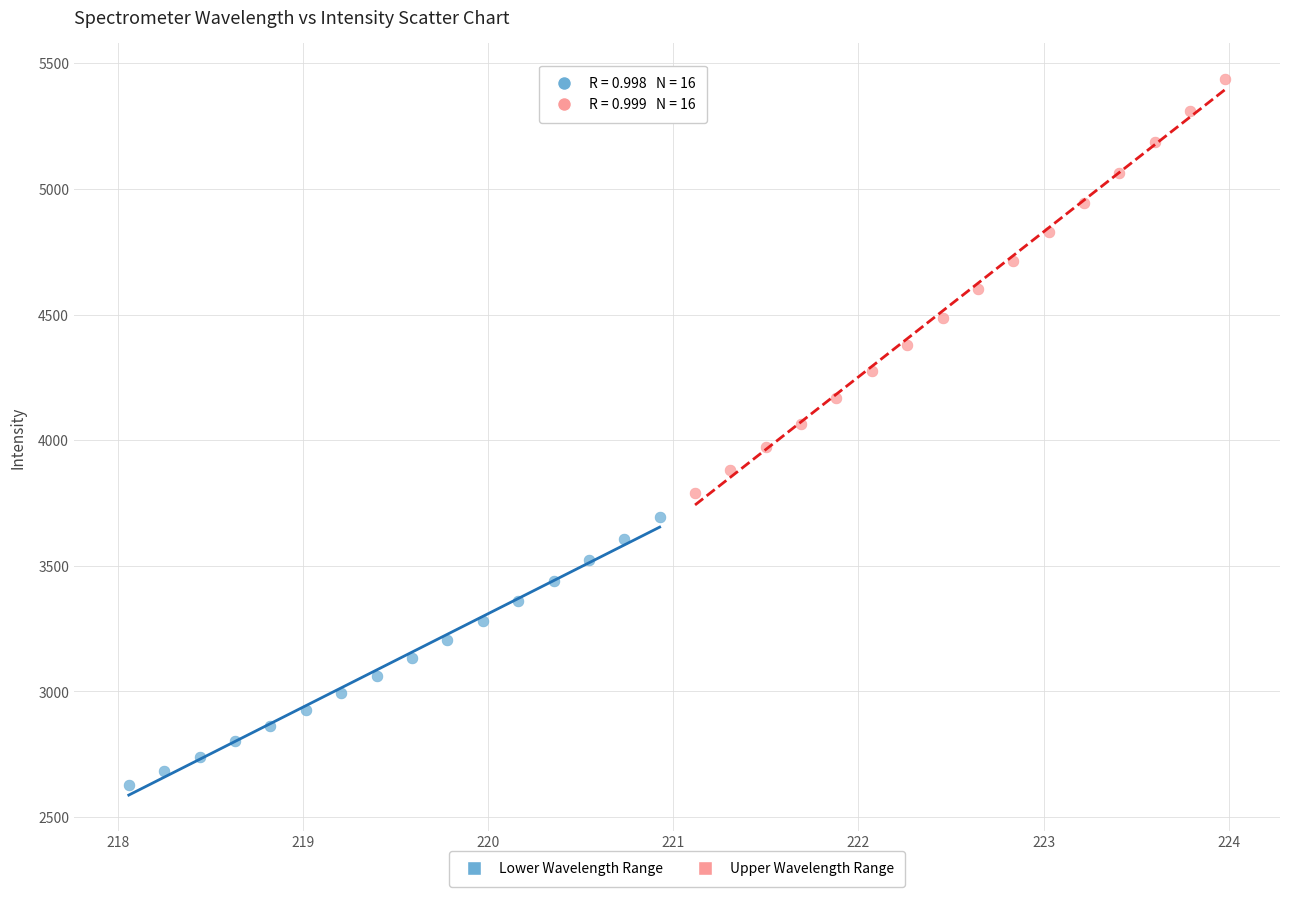

Which series reaches the minimum Y coordinate?

Lower Wavelength Range